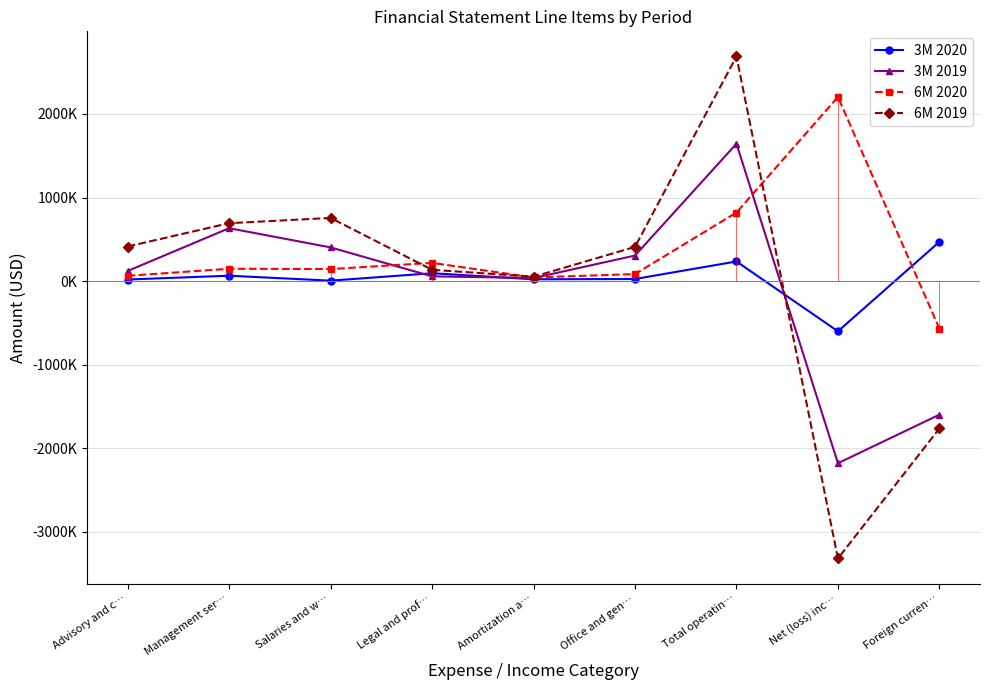

How many data points in 3M 2020 are less than 24670?

4